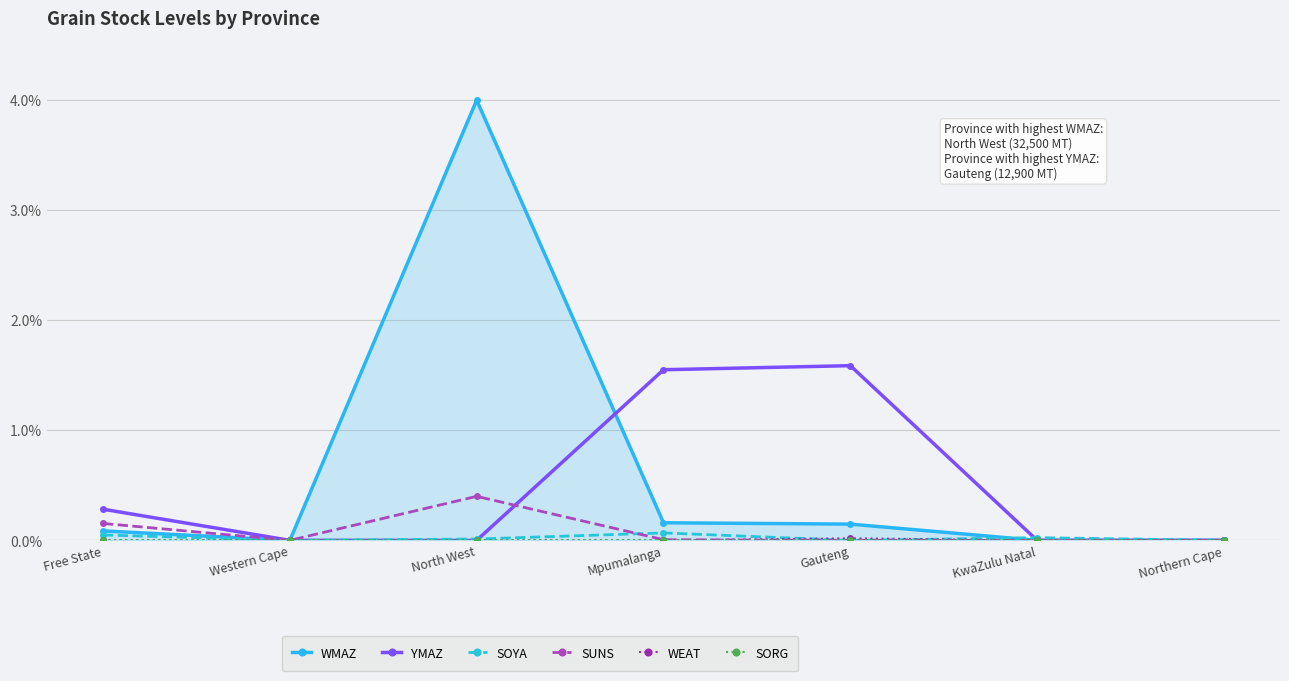

Which series has the widest spread of values?

WMAZ